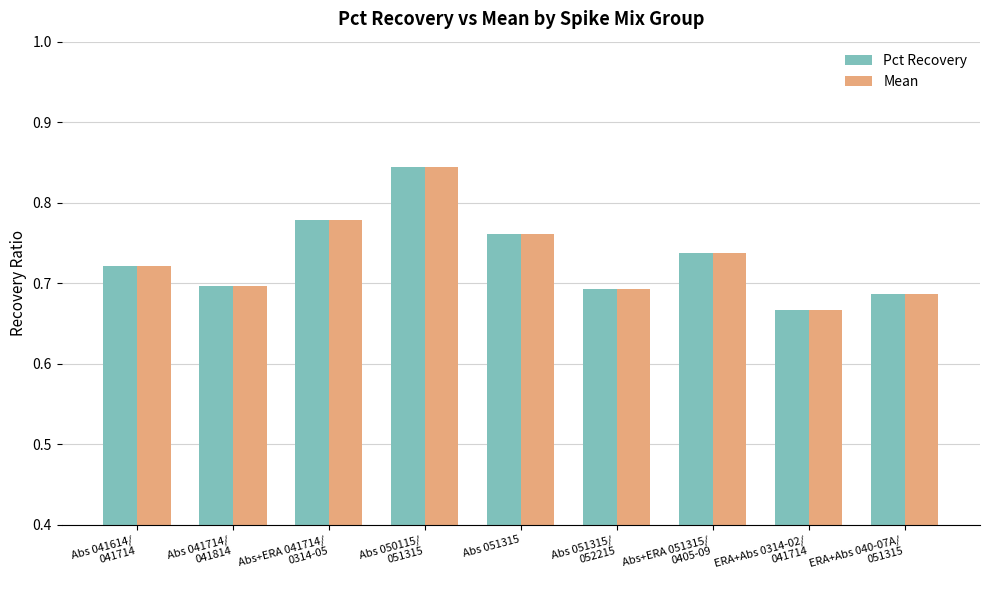

What are all the series names shown in the legend?

Pct Recovery, Mean